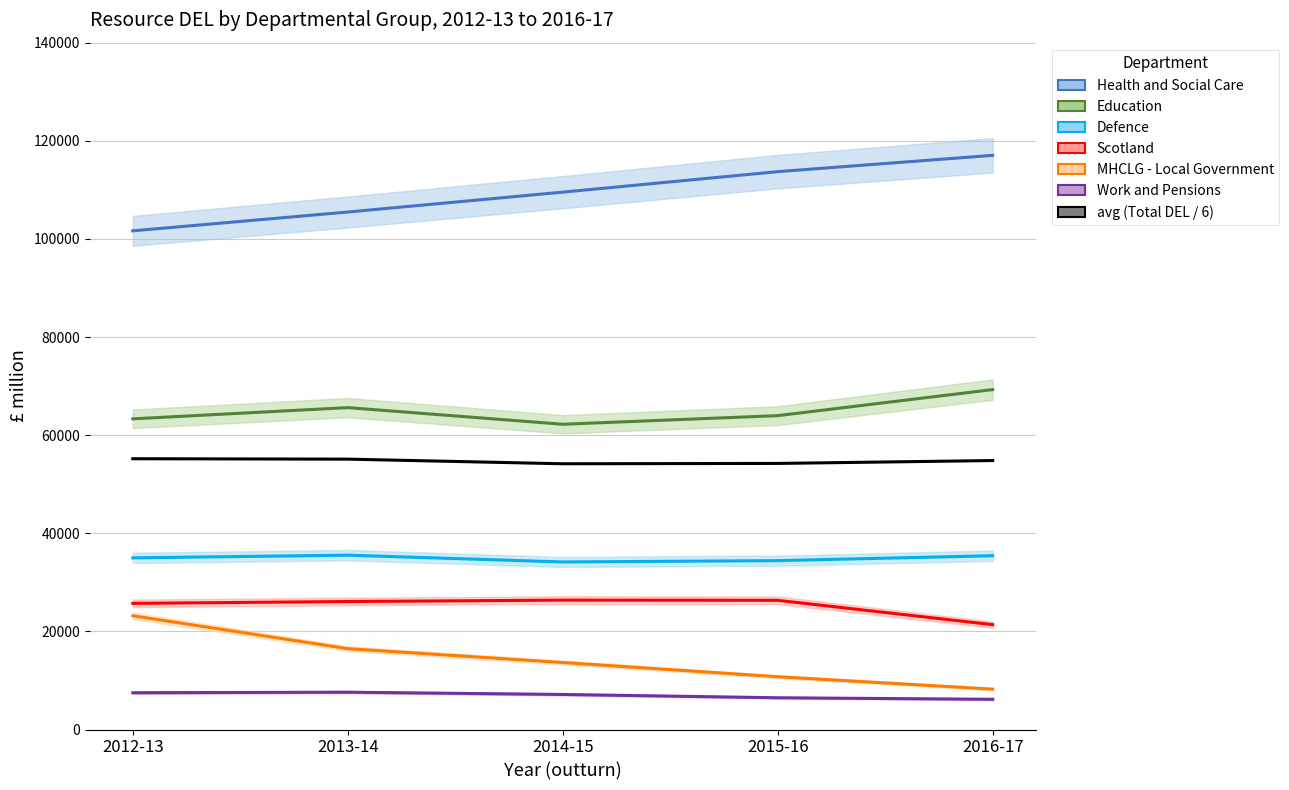

The MHCLG - Local Government series shows 6020 at 2015-16. True or false?

False